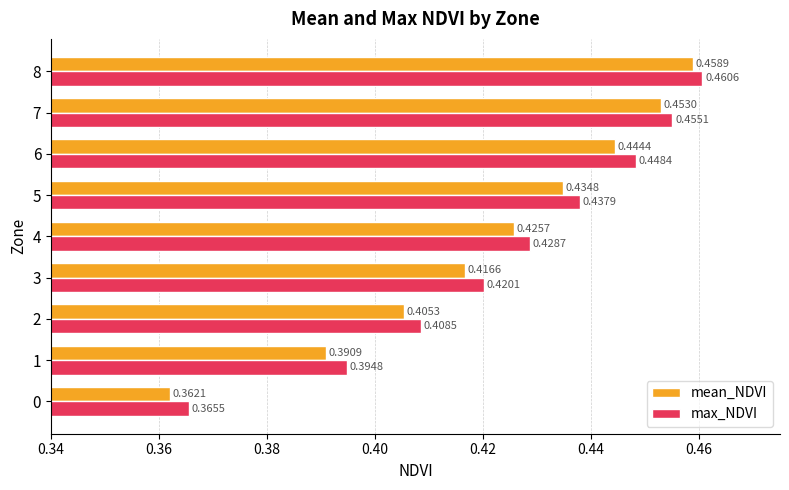

List the series in order of their peak value, highest first.

max_NDVI, mean_NDVI